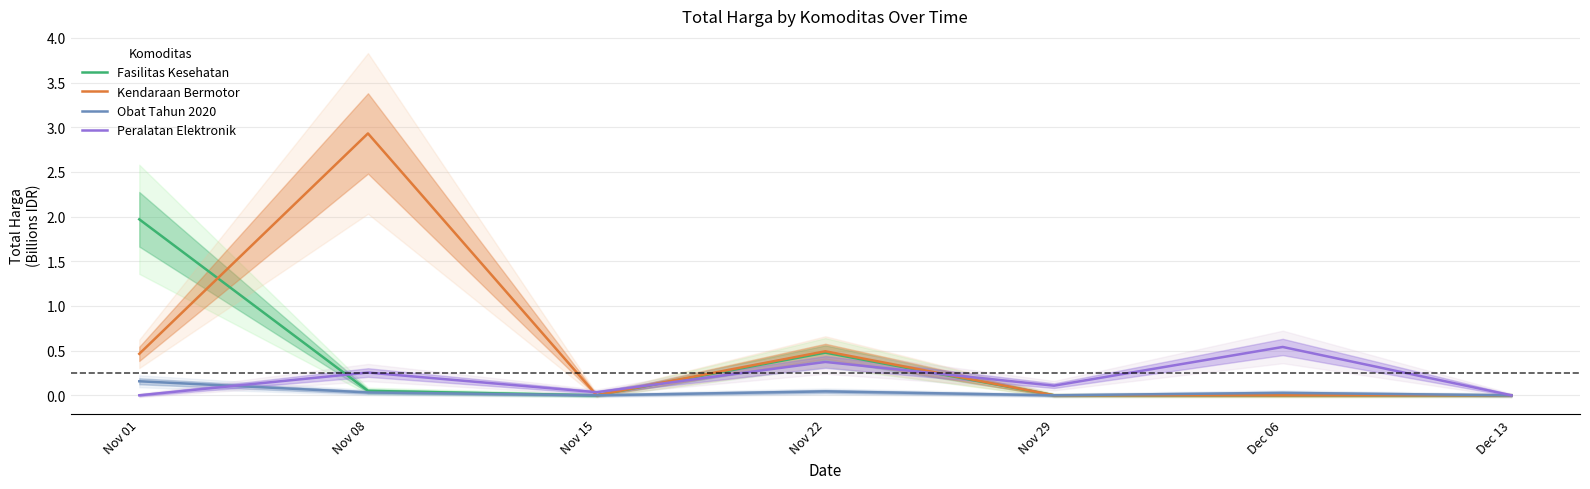

What is the difference between the maximum and minimum values in the Peralatan Elektronik series?

0.5